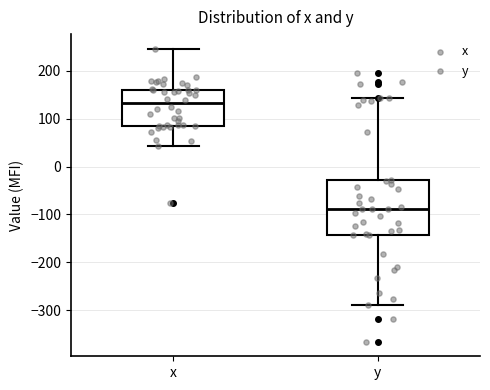

Where is the lower edge of the box for y on the y-axis? The values are not printed on the chart, so give them approximately, as read against the axis.

-140